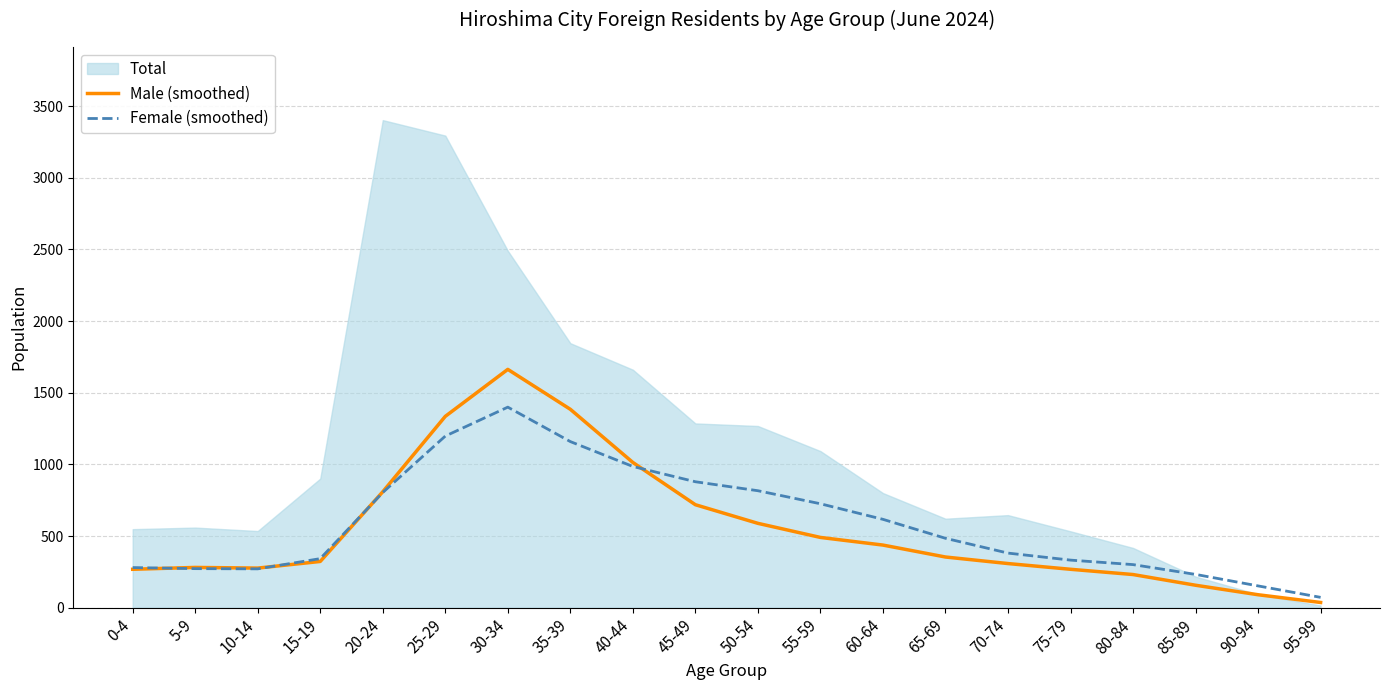

At which label does Male (smoothed) first exceed 353?

20-24